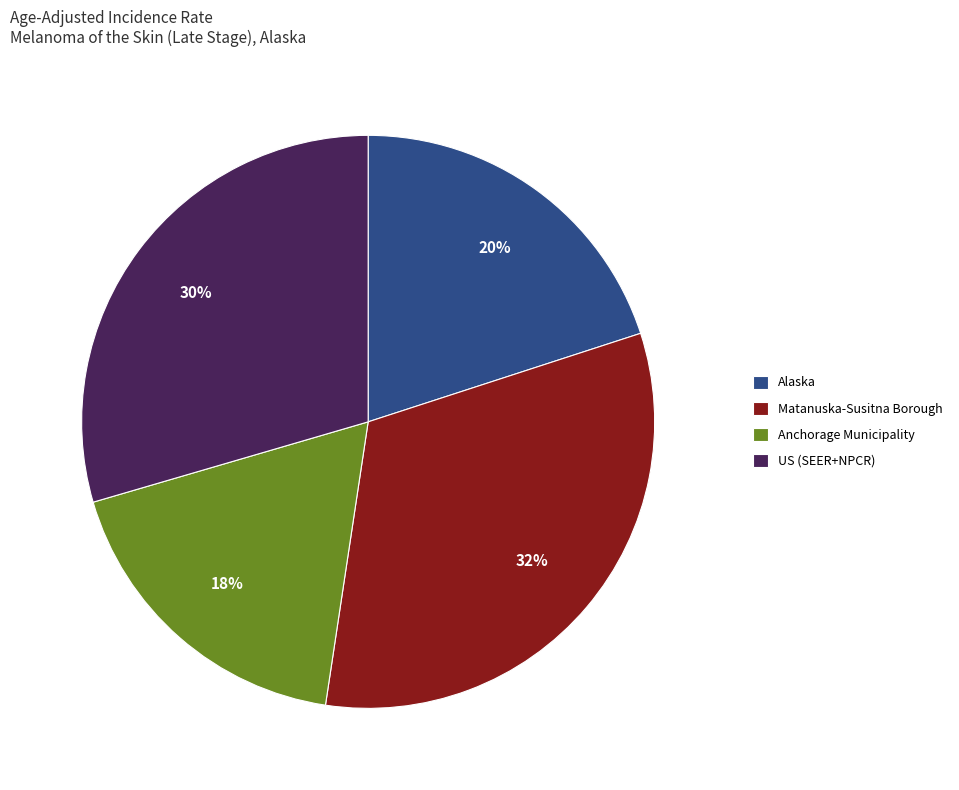

Which has a higher value, Anchorage Municipality or US (SEER+NPCR)?

US (SEER+NPCR)